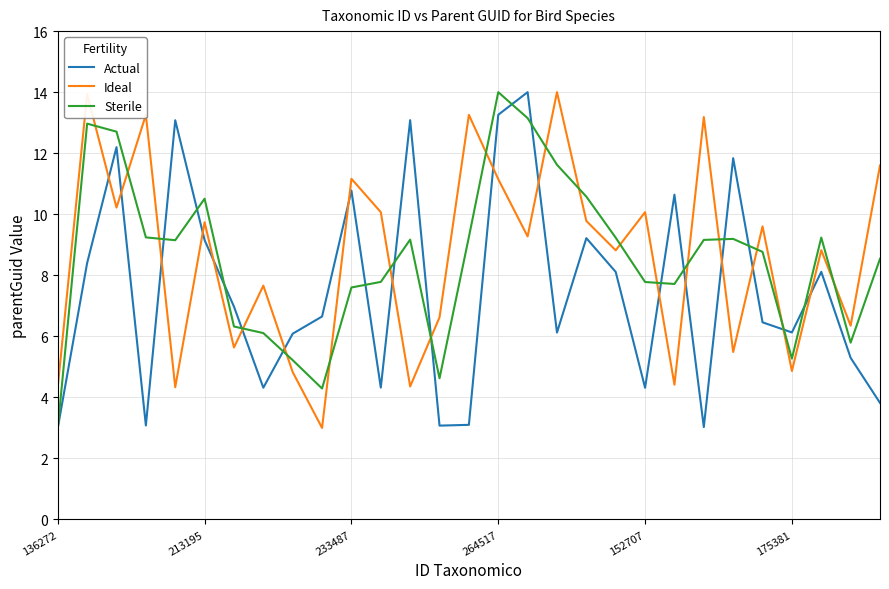

How many times do Sterile and Ideal cross each other?

18